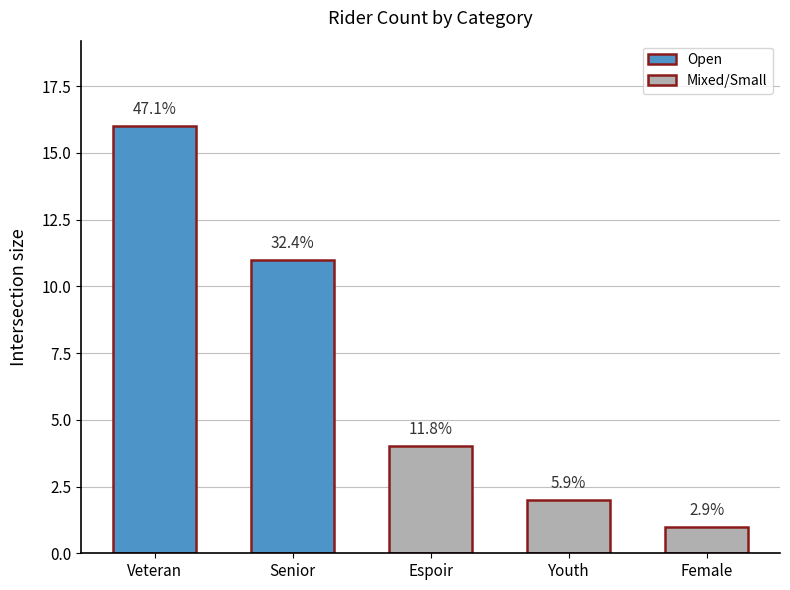

Which label corresponds to the smallest value in the chart?

Female